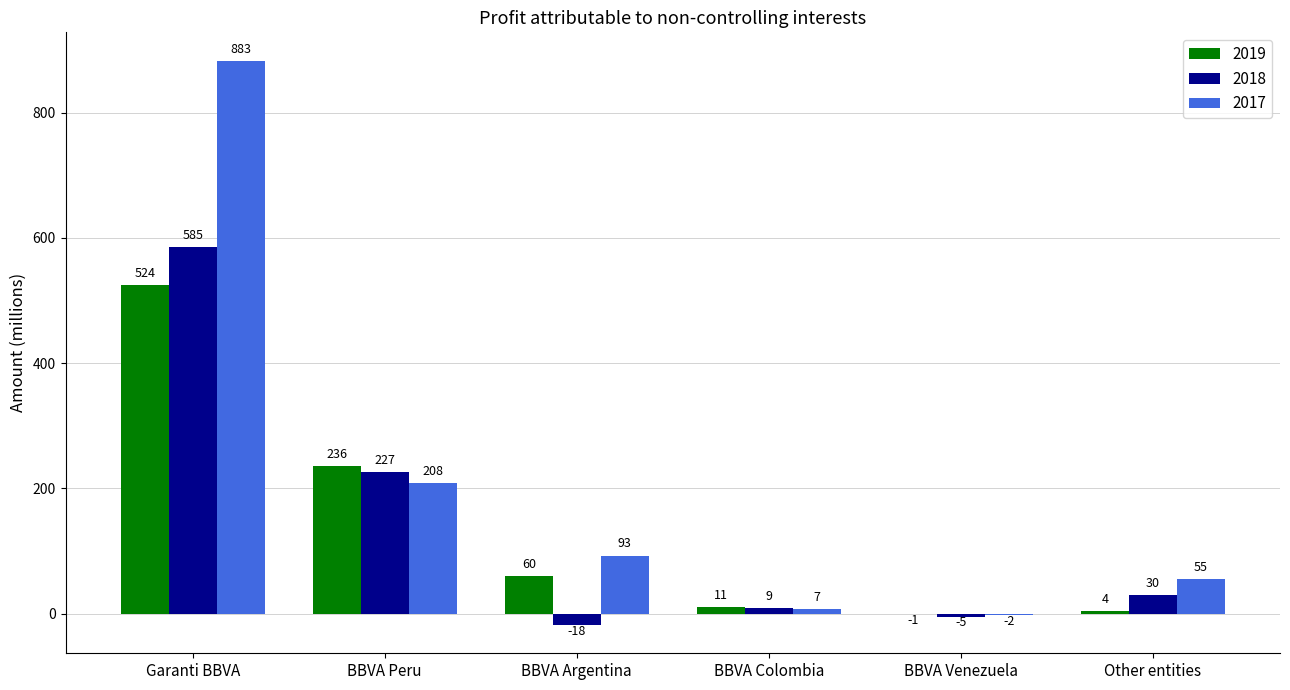

How many positive values does the 2018 series have?

4